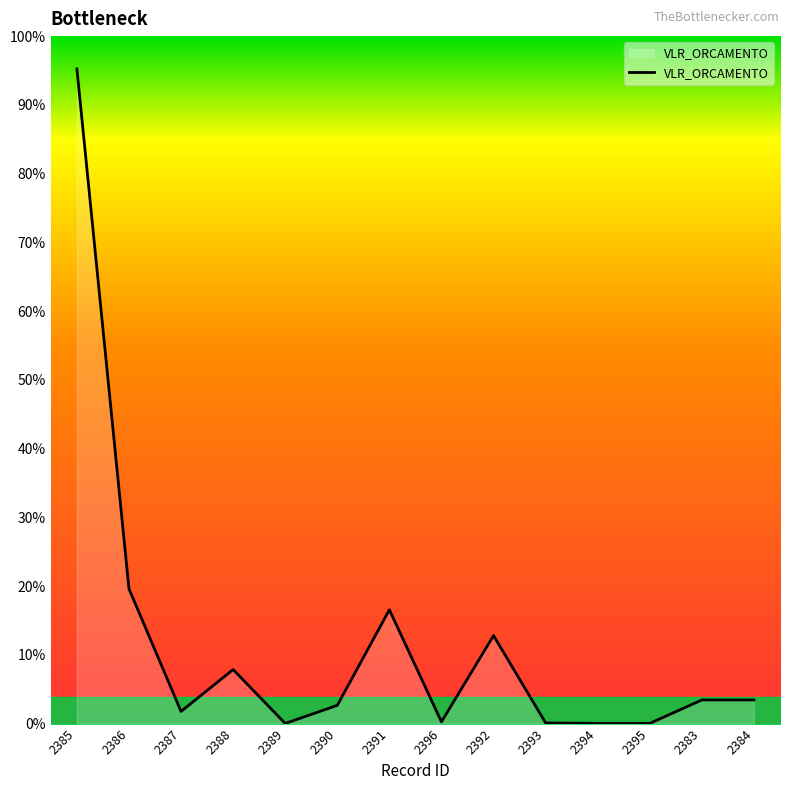

At which category does the data reach its first local valley?

2387